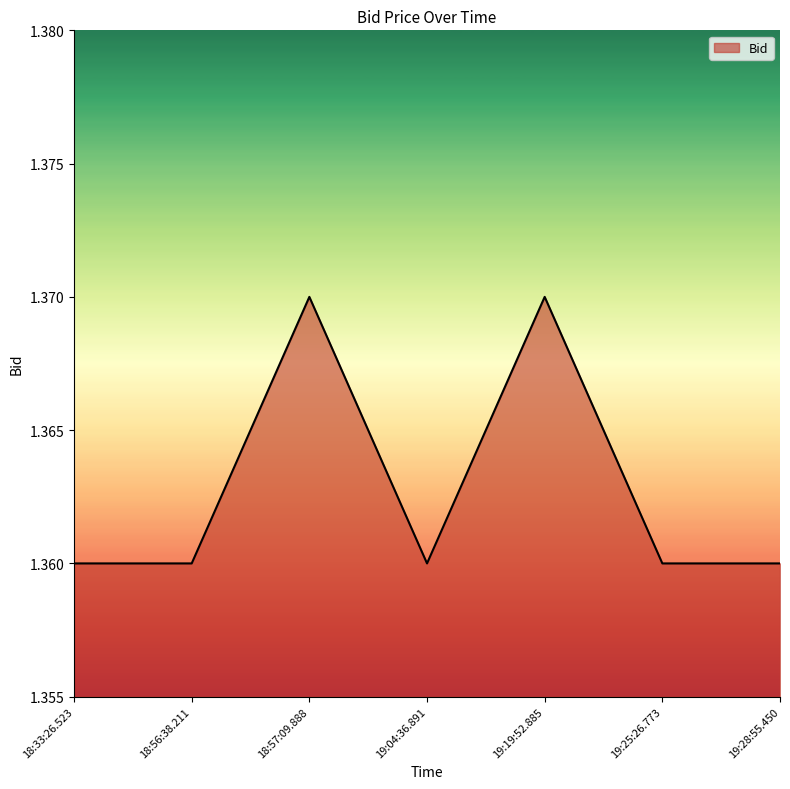

Count the values in the range 1 to 2.

7